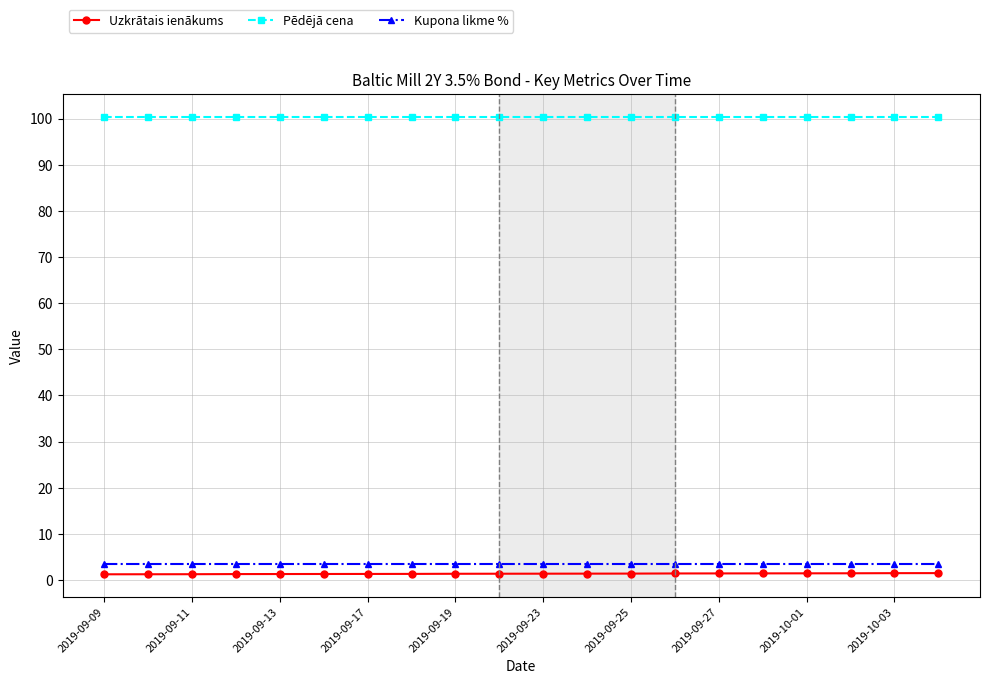

What is the average value of the Kupona likme % series?

3.5